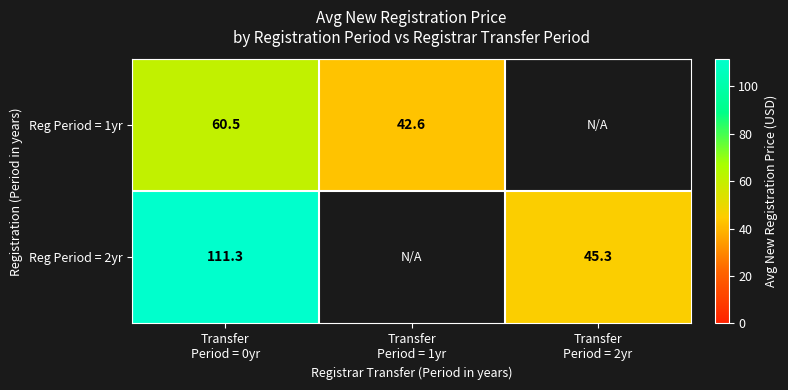

True or false: Reg Period = 2yr has a value of 111.3 at Transfer Period = 0yr.

True